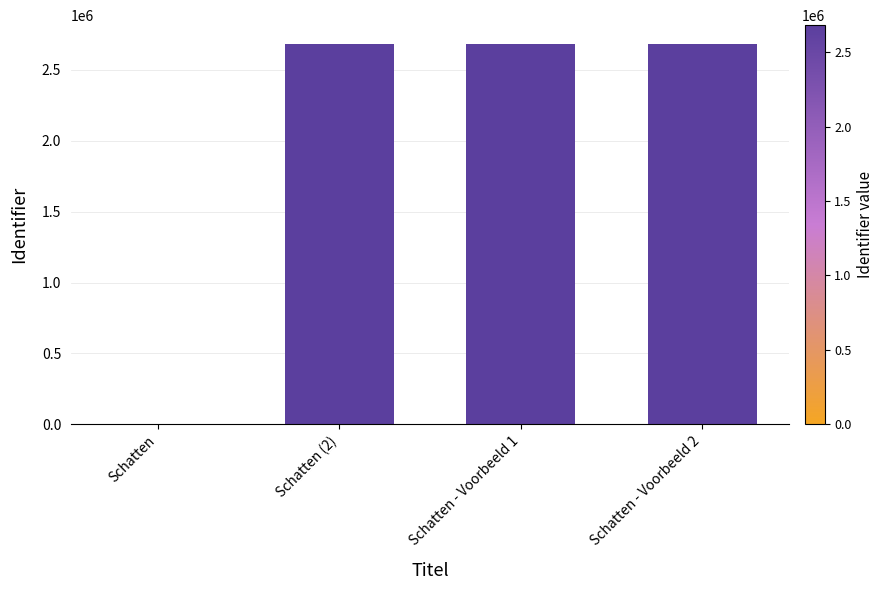

How many values are above zero?

3